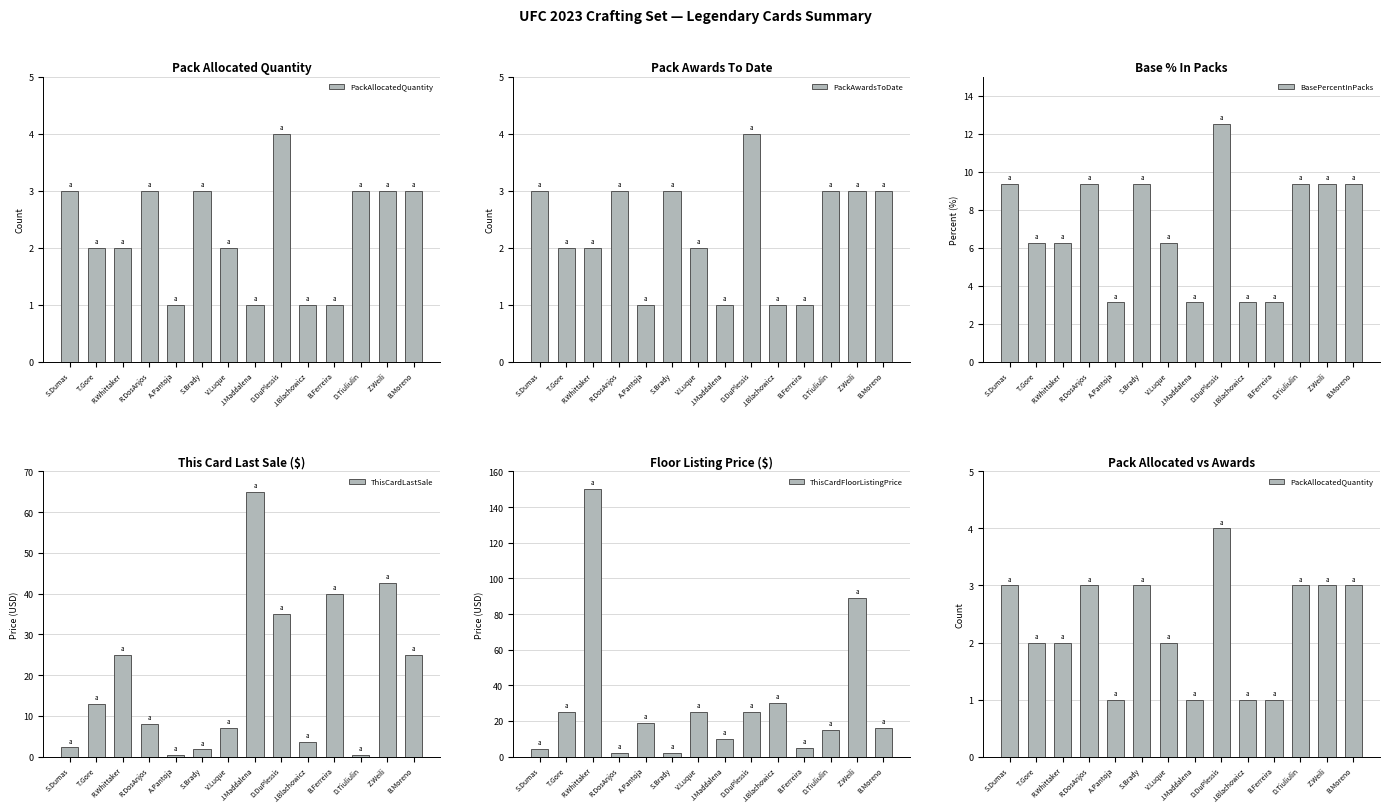

Count the number of categories in the chart.

14